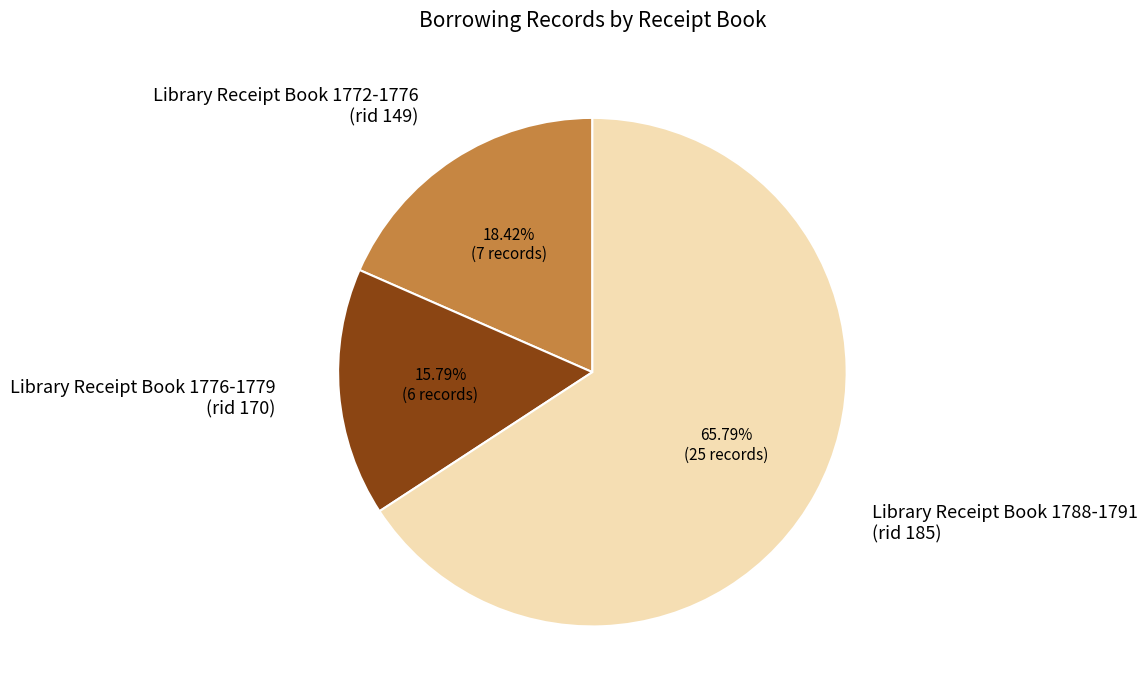

To the nearest percent, what is the difference between the Library Receipt Book 1772-1776 and Library Receipt Book 1788-1791 slice percentages?

47%